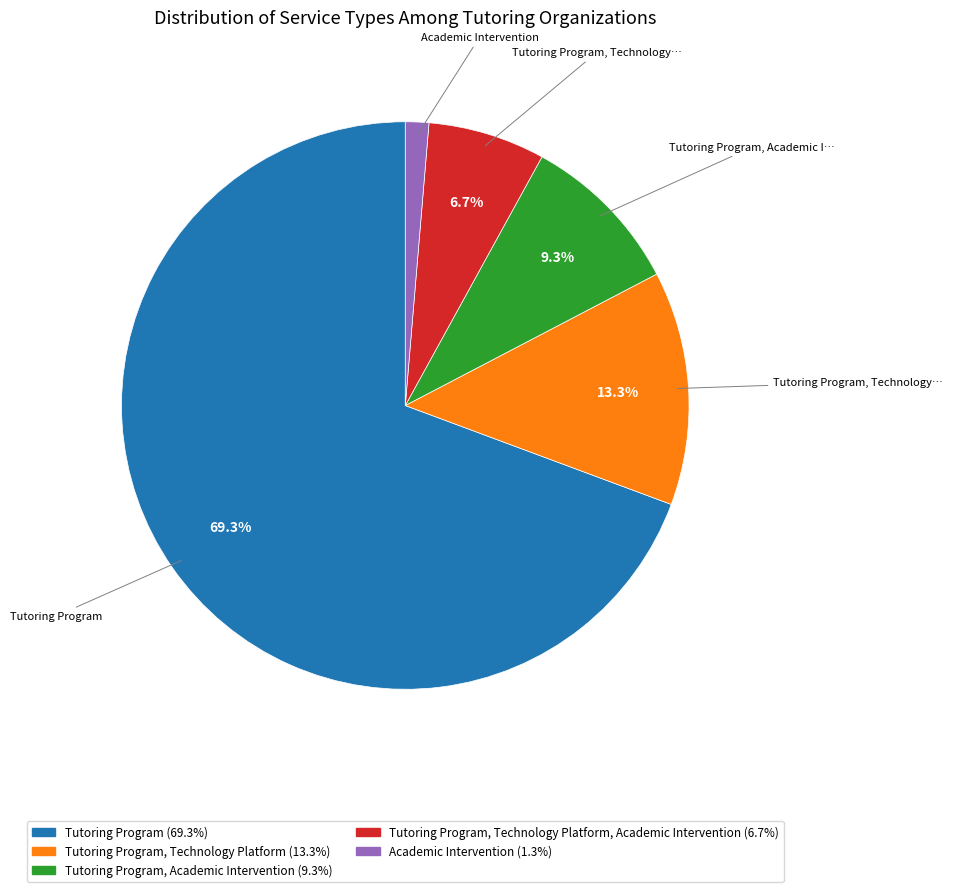

How many slices are in this pie chart?

5